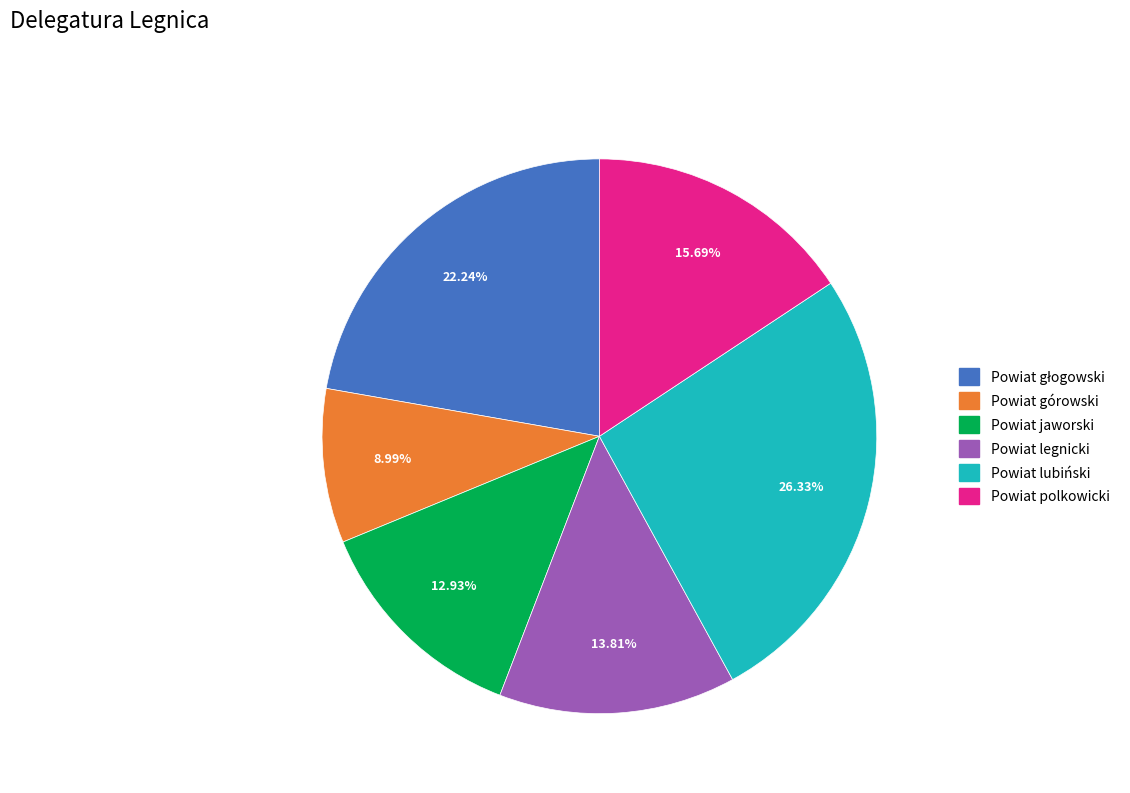

Approximately how many times larger is the value at Powiat lubiński compared to Powiat jaworski?

2.0